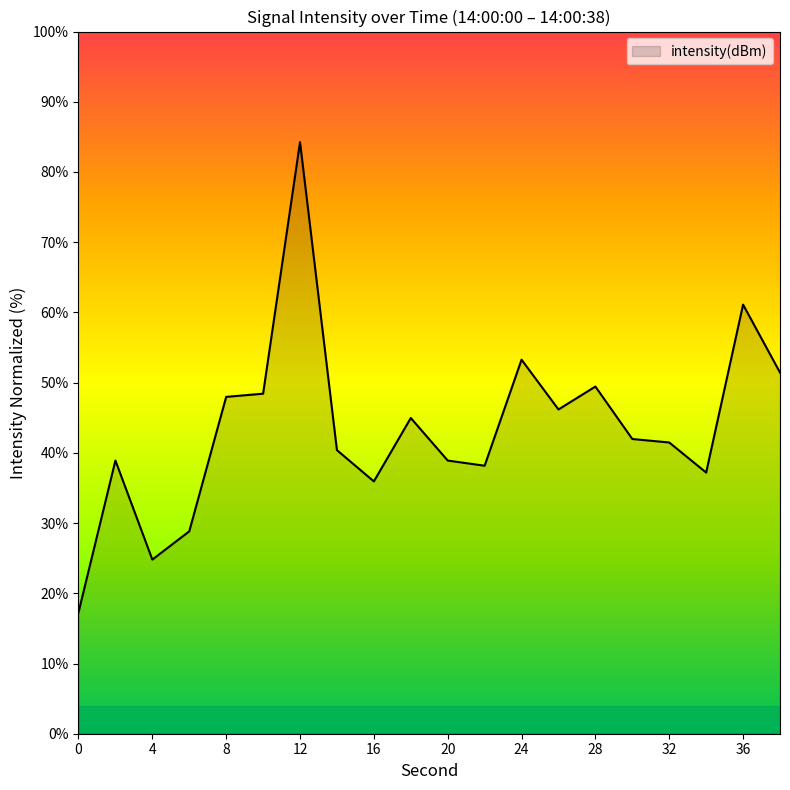

What is the greatest value displayed?

84.3